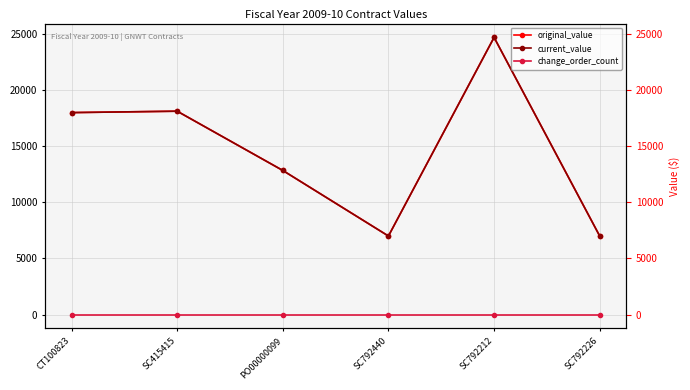

Reading left to right, transcribe all the data shown in this chart.

original_value: 18000.0	18125.0	12842.4	7000.0	24700.0	7000.0
current_value: 18000.0	18125.0	12842.4	7000.0	24700.0	7000.0
change_order_count: 0.0	0.0	0.0	0.0	0.0	0.0